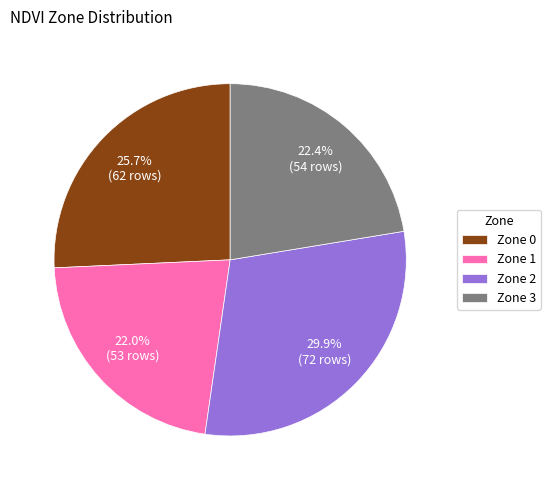

True or false: Zone 3 accounts for 30% of the total.

False